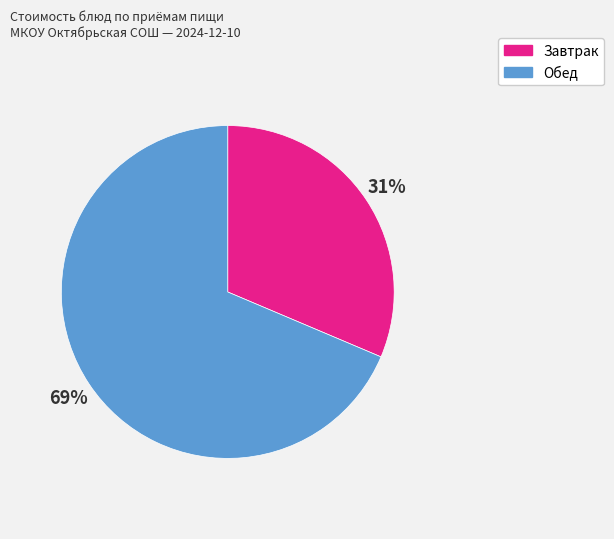

Is there a majority slice in this chart?

Yes